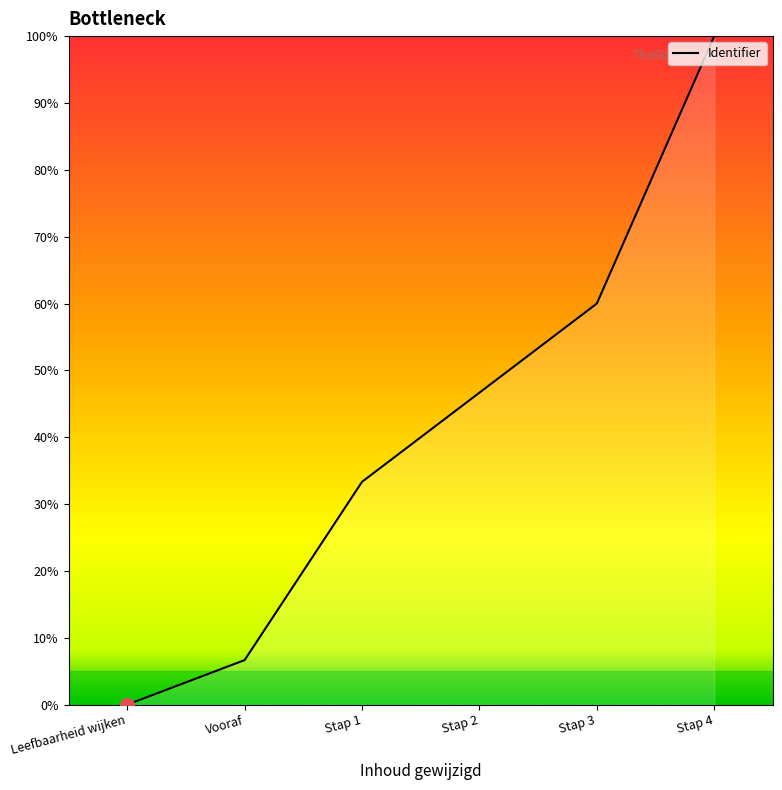

At which label does the data first exceed 46?

Stap 2